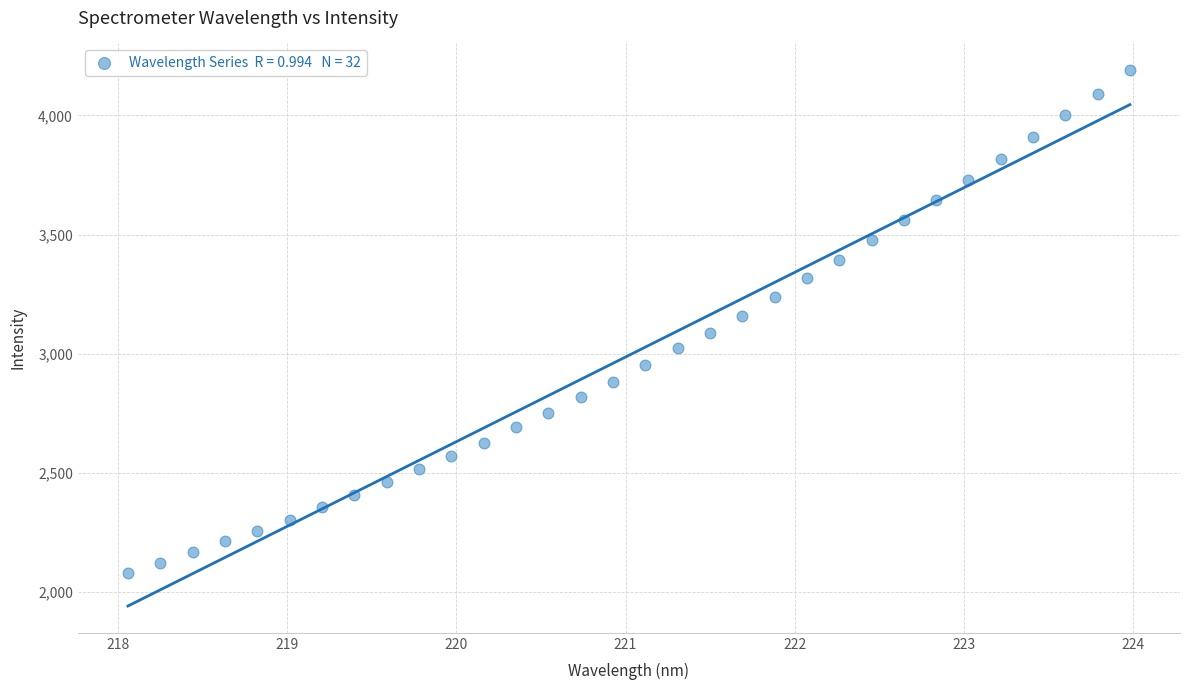

What is the range of X values (max minus min)?

5.9